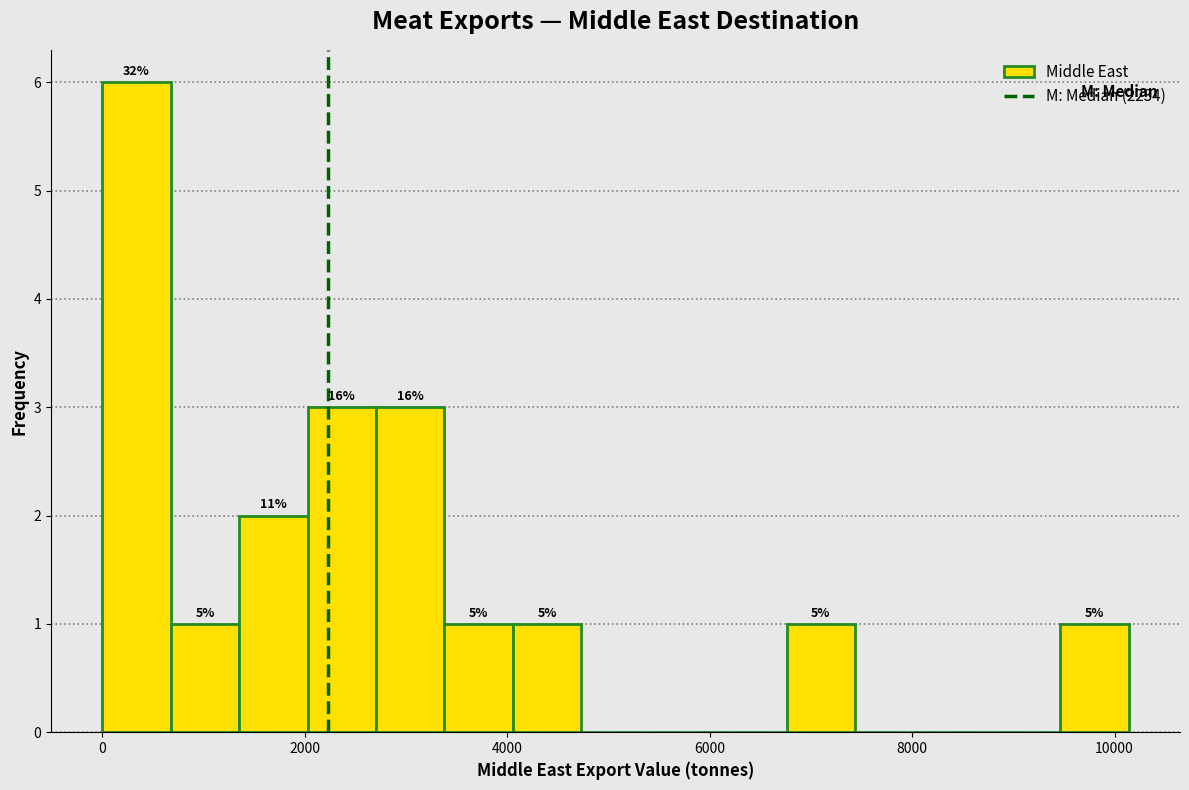

Read against the x-axis, roughly where is the centre of the tallest bar?

400